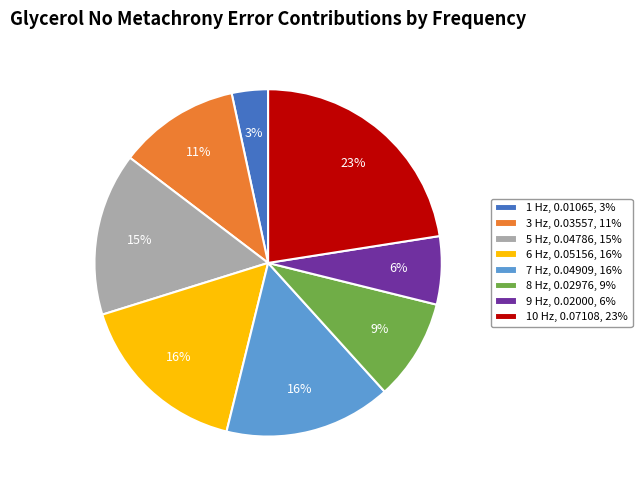

Does any single category account for the majority?

No